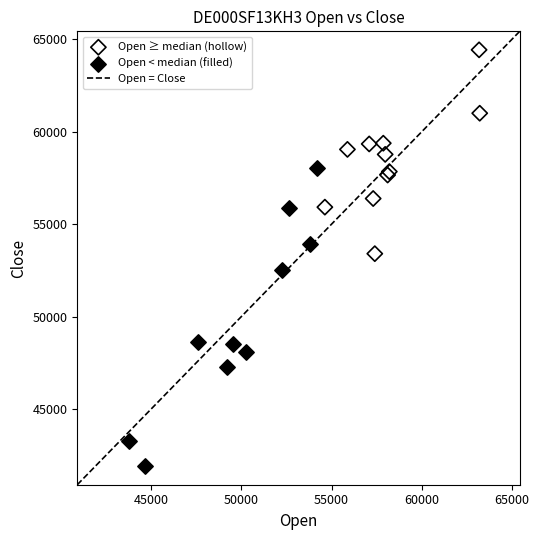

Which series has the widest spread of Y values?

Open < median (filled)